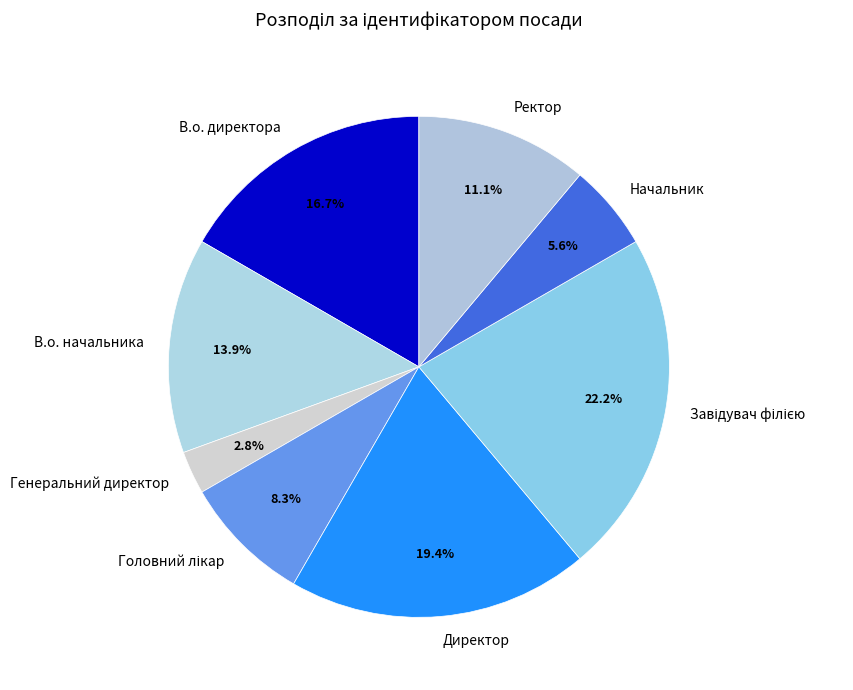

True or false: Ректор accounts for 11% of the total.

True